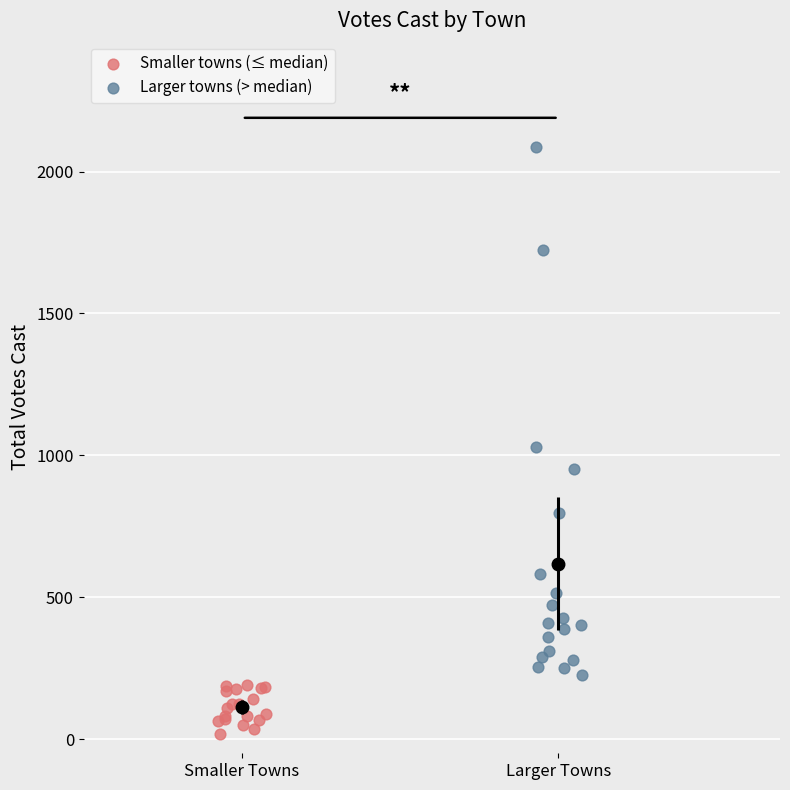

Which series contains the highest Y value?

Larger towns (> median)